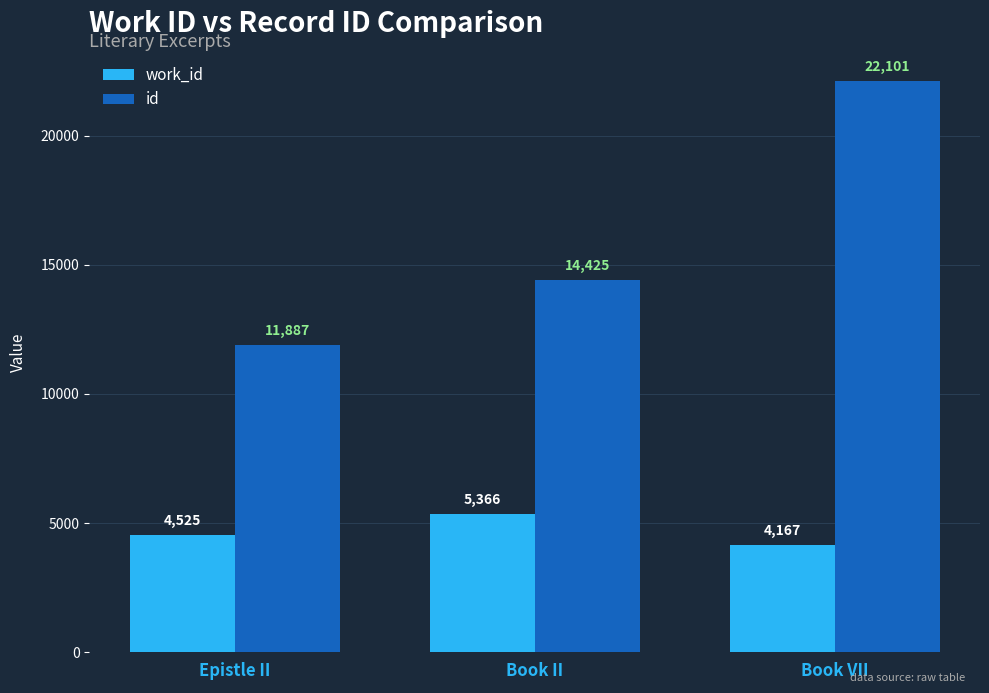

How many groups of bars are there?

3